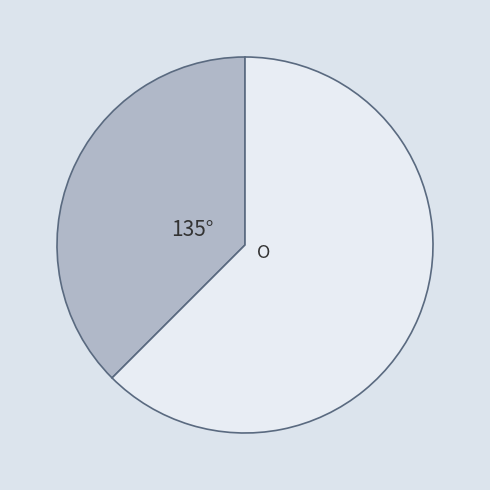

Is there any slice that represents more than half of the pie?

Yes